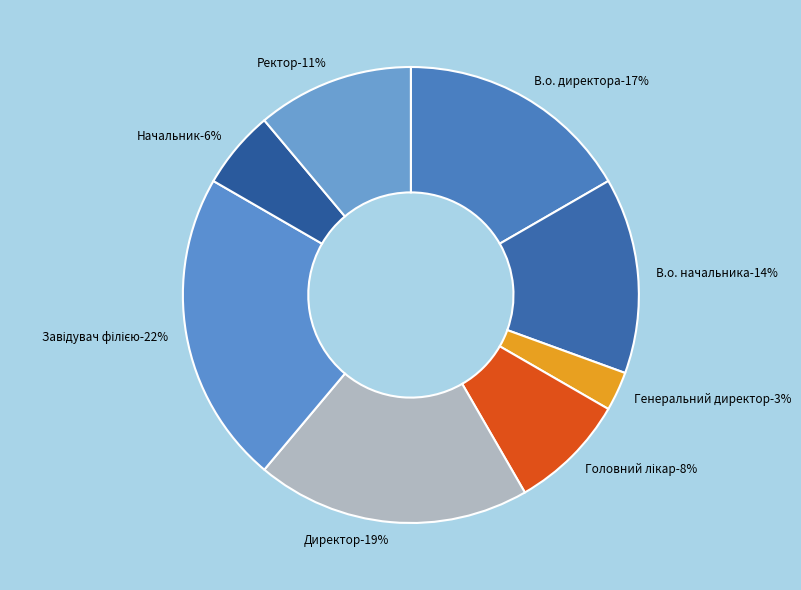

Which slice is the largest?

Завідувач філією